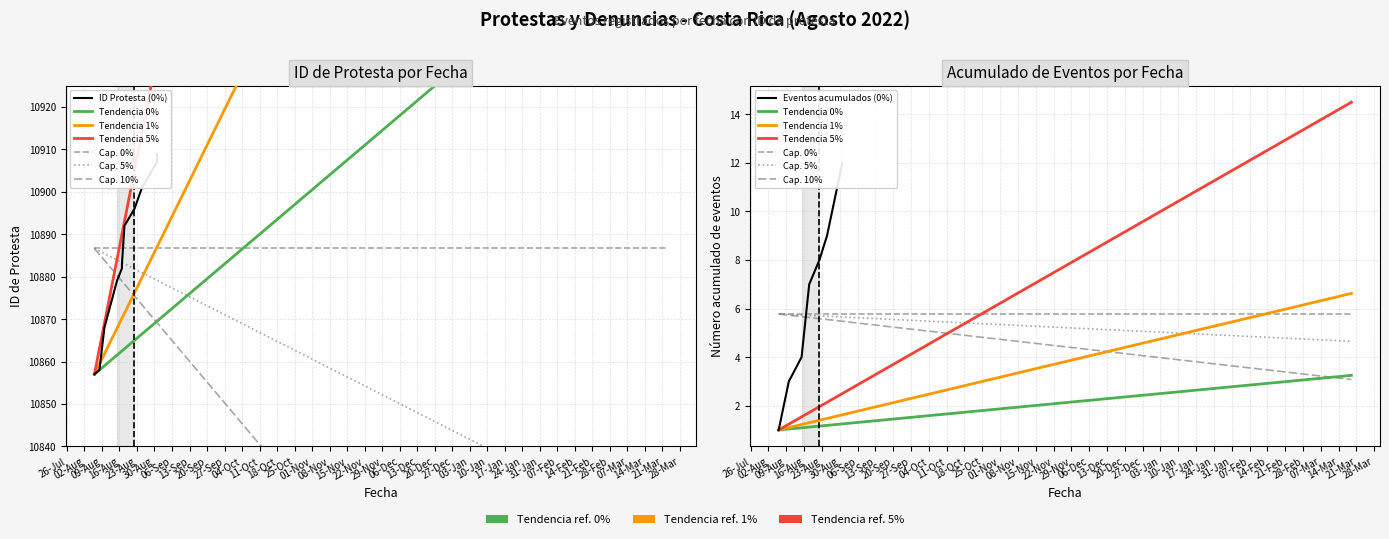

List the labels in order of value, largest first.

2022-08-31, 2022-08-31, 2022-08-31, 2022-08-25, 2022-08-22, 2022-08-18, 2022-08-17, 2022-08-17, 2022-08-15, 2022-08-10, 2022-08-08, 2022-08-06